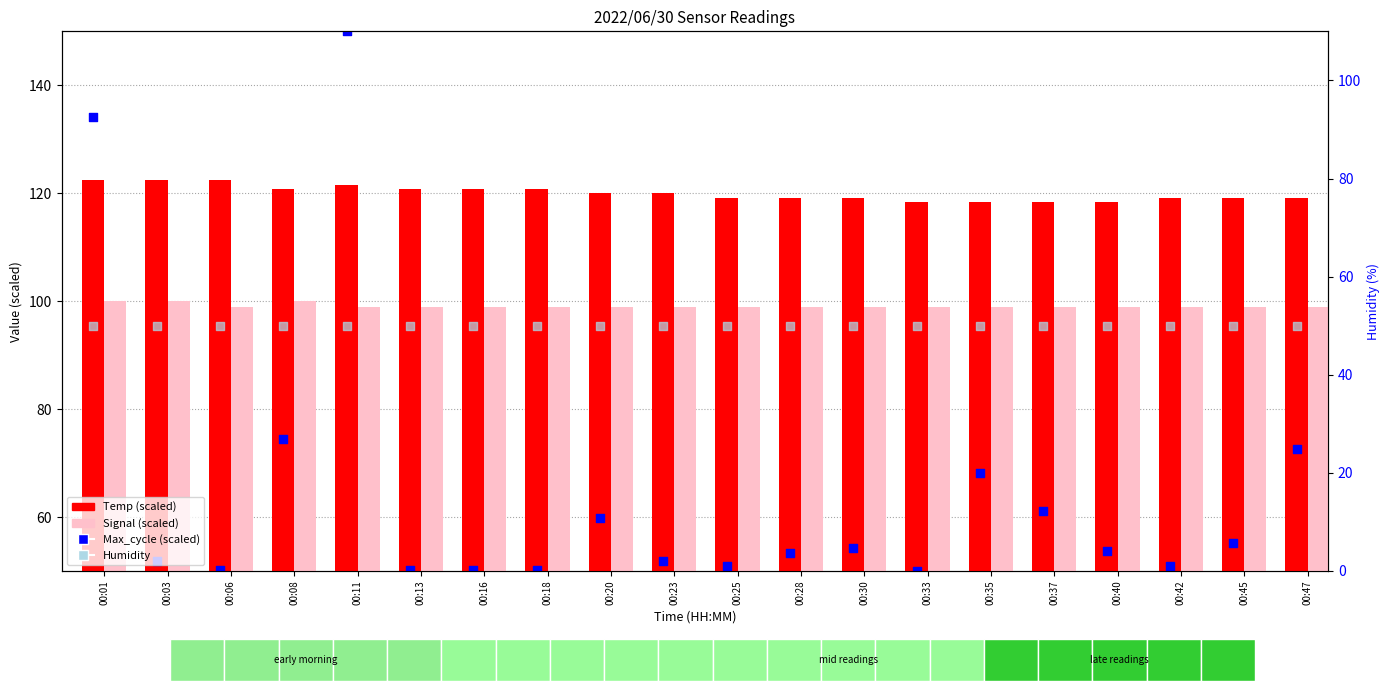

Is the value of Max_cycle (scaled) at 00:33 greater than the value of Signal (scaled) at 00:08?

No